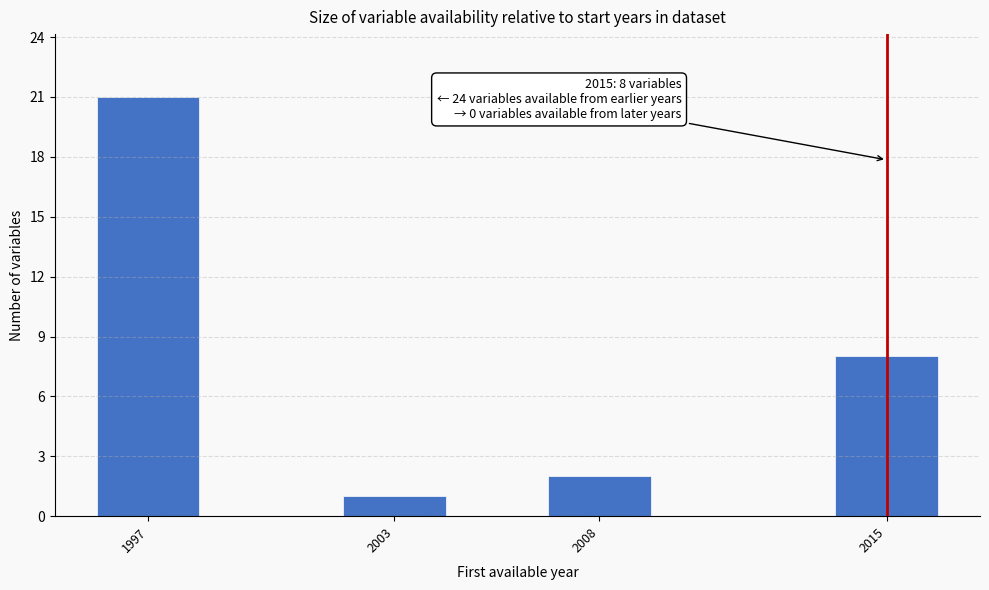

Reading left to right, transcribe all the data shown in this chart.

21	1	2	8